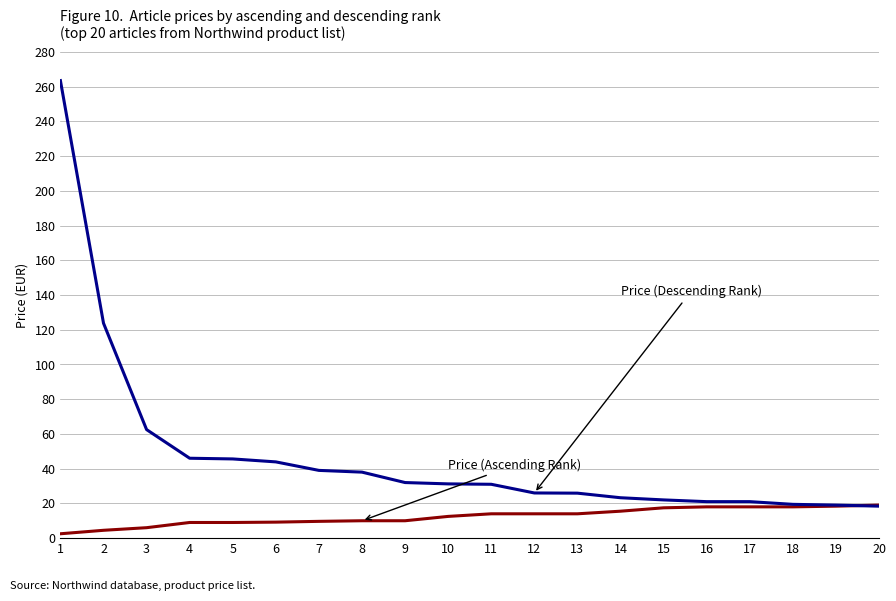

Count the number of categories in the chart.

20